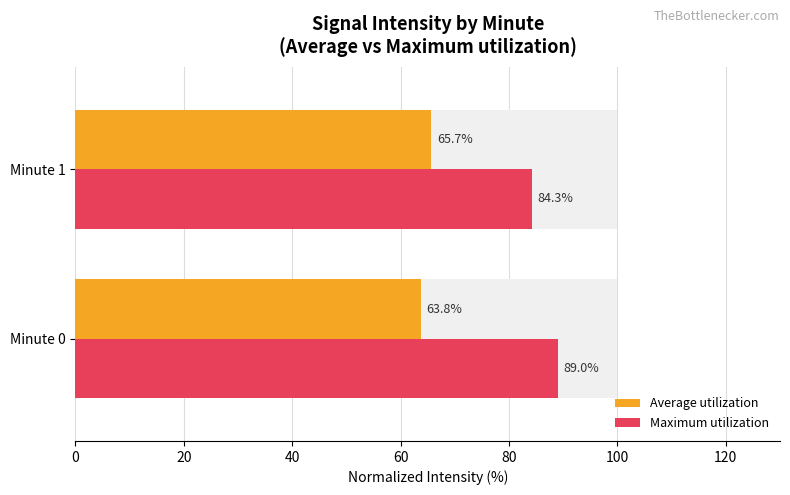

What is the sum of the Average utilization values at 20 and 0?

129.5